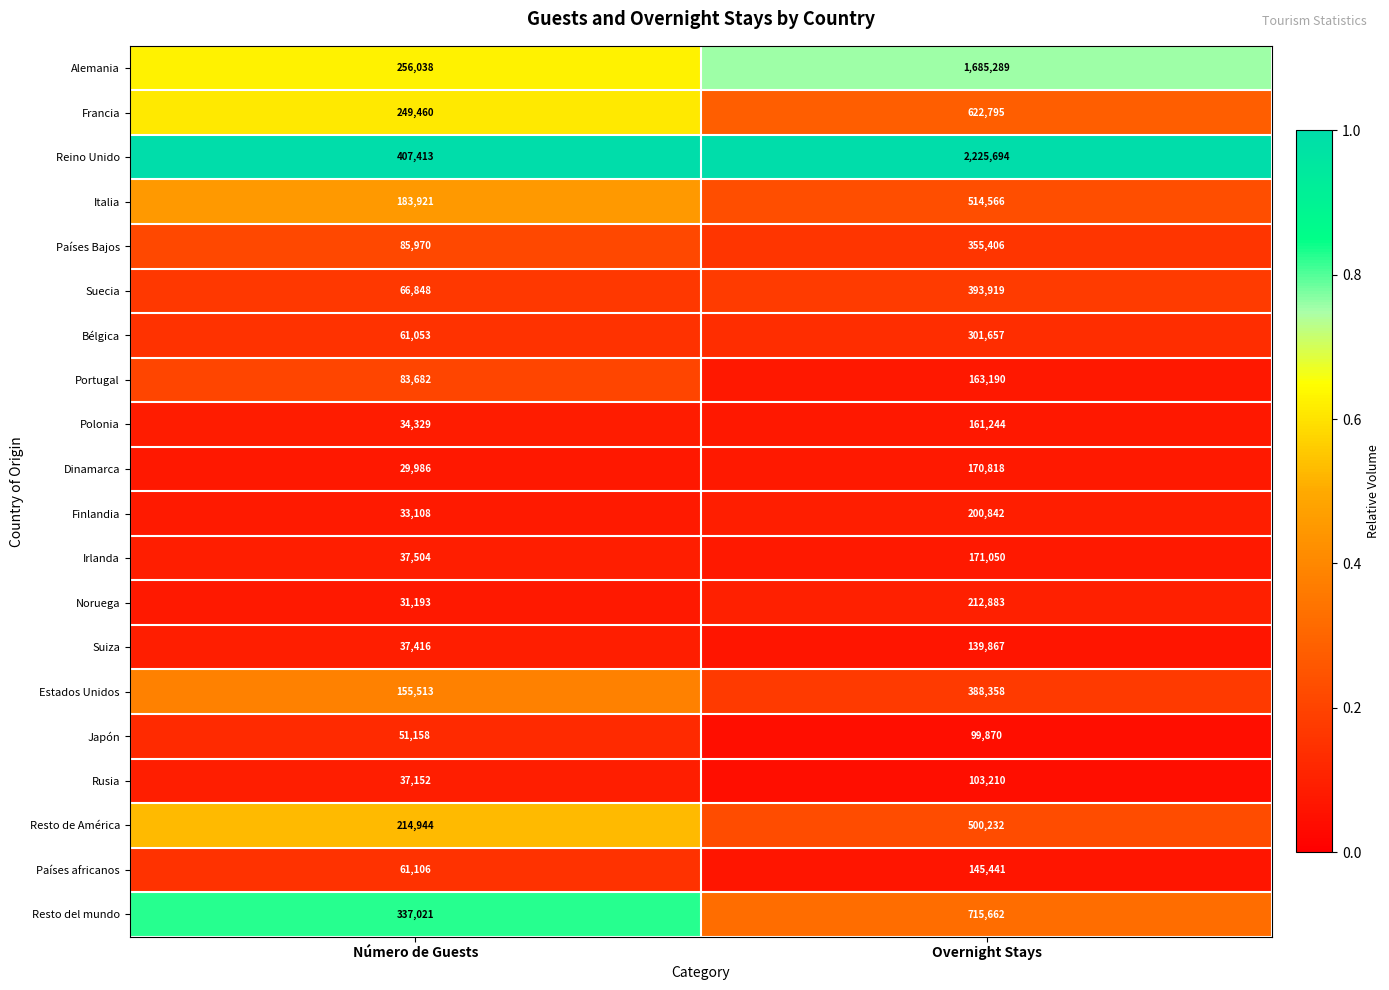

At which label is Irlanda closest to 104277?

Número de Guests